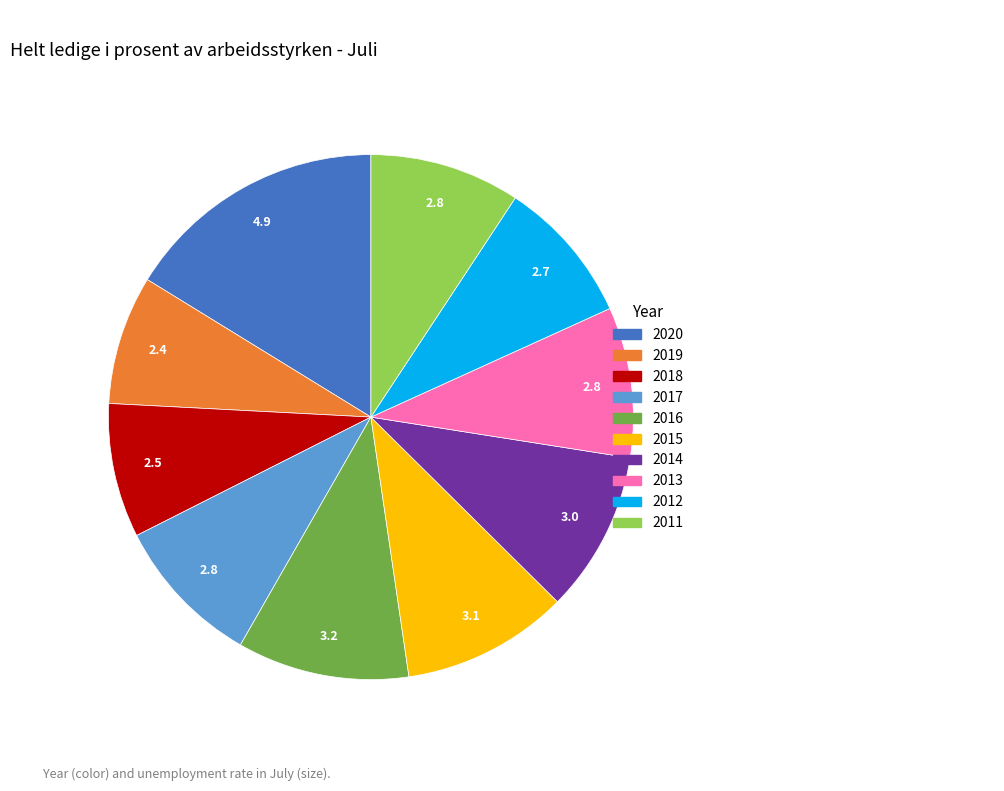

Is there any slice that represents more than half of the pie?

No